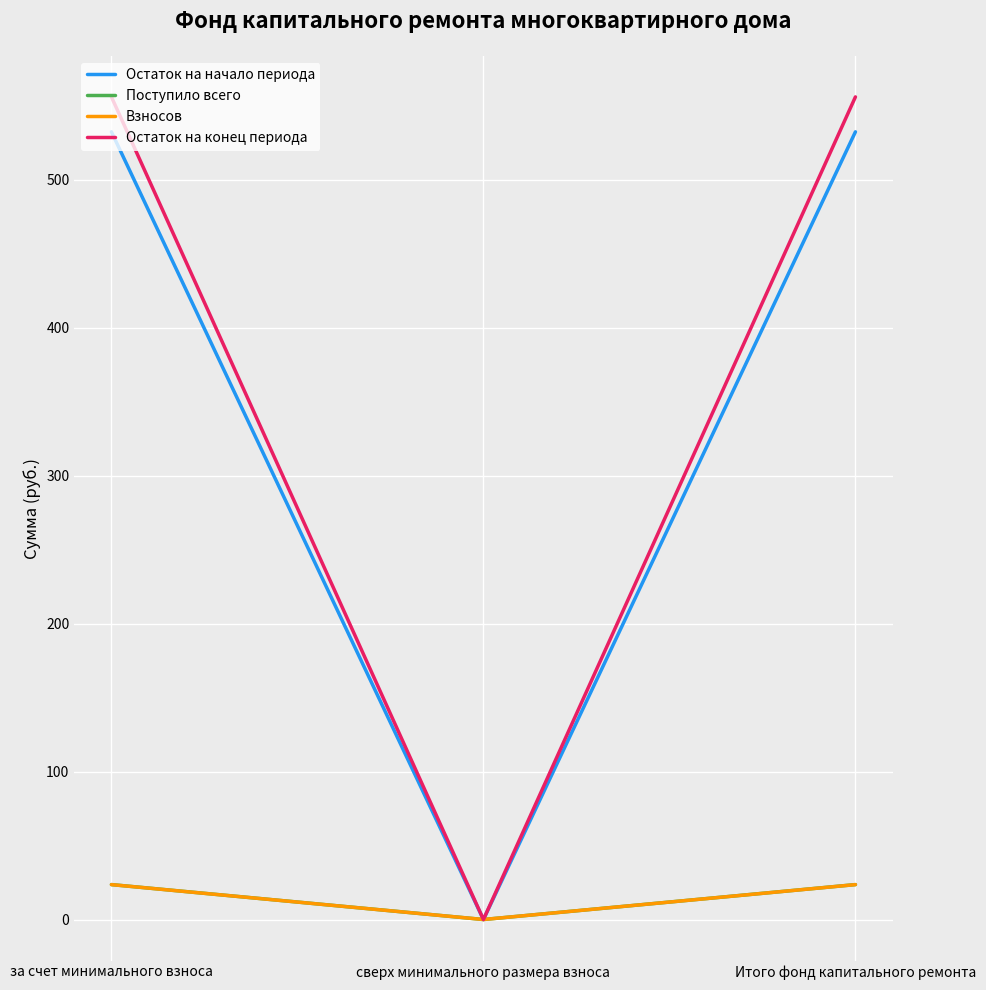

The Остаток на конец периода series shows 555.9 at Итого фонд капитального ремонта. True or false?

True